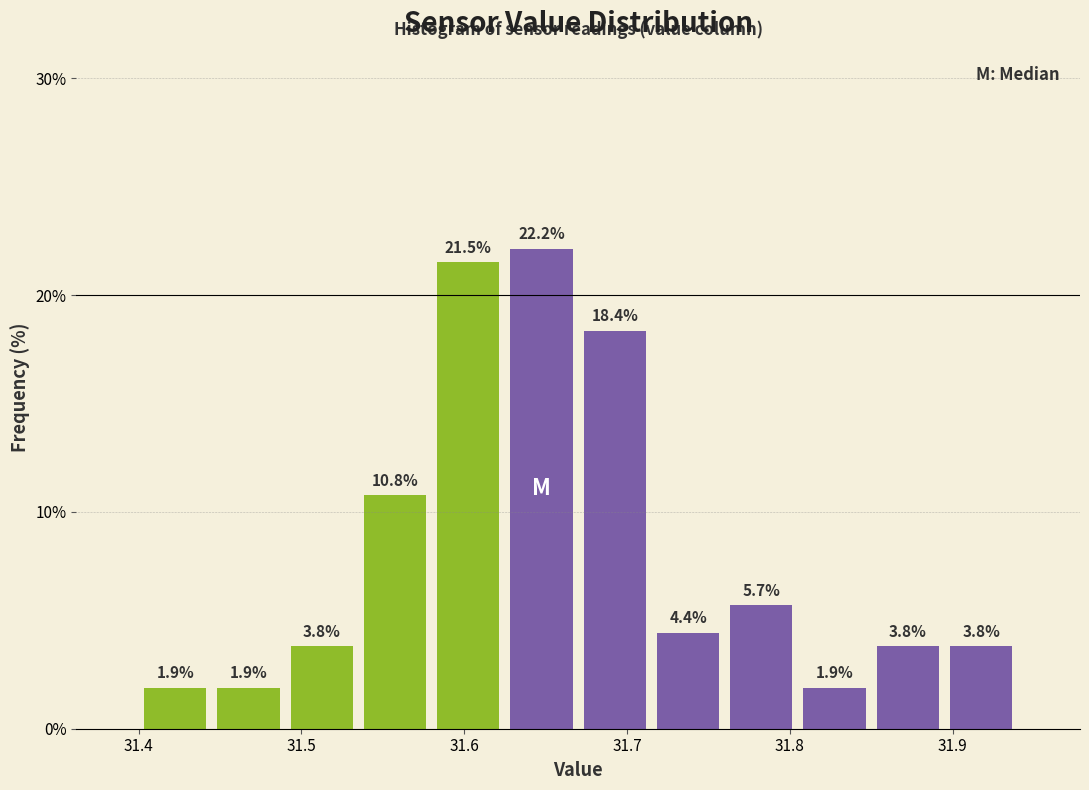

Which range on the x-axis has the tallest bar?

31.625 to 31.670